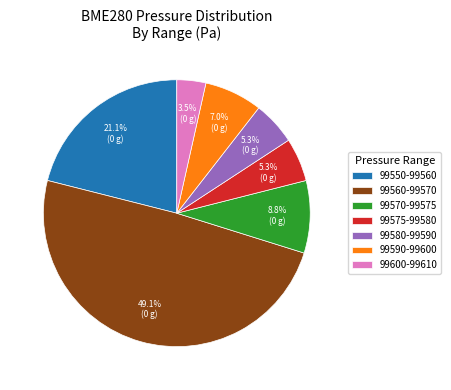

Which category has the smallest portion of the pie?

99600-99610